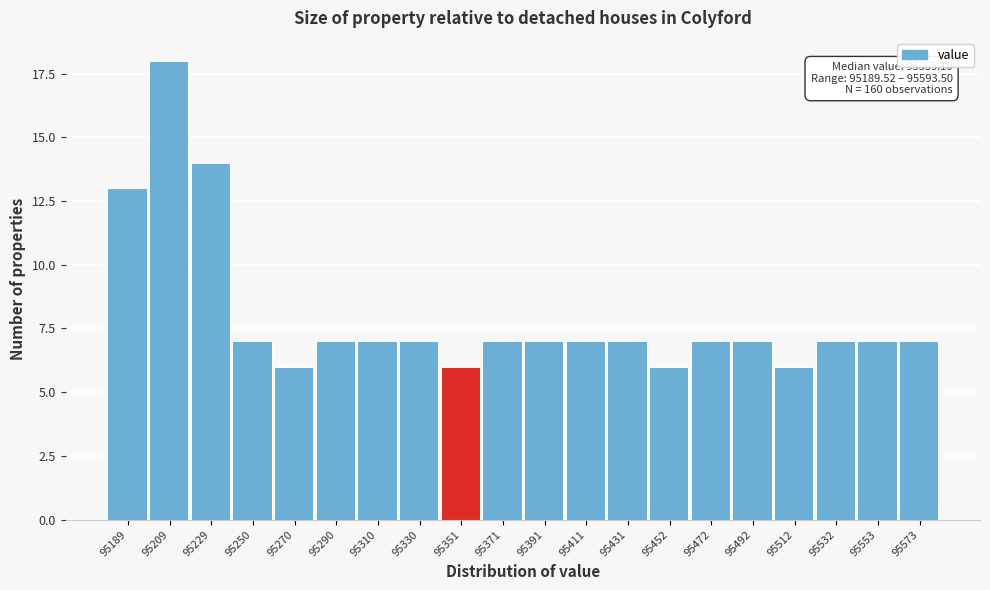

Reading left to right, transcribe all the data shown in this chart.

95189=13	95209=18	95229=14	95250=7	95270=6	95290=7	95310=7	95330=7	95351=6	95371=7	95391=7	95411=7	95431=7	95452=6	95472=7	95492=7	95512=6	95532=7	95553=7	95573=7